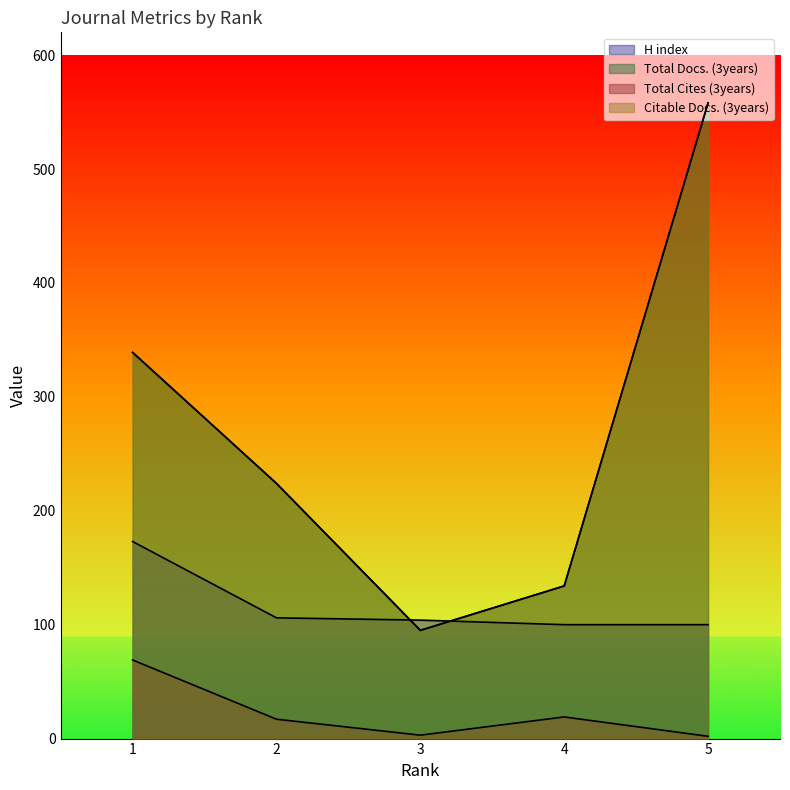

What is the spread (max minus min) of values at 3?

101